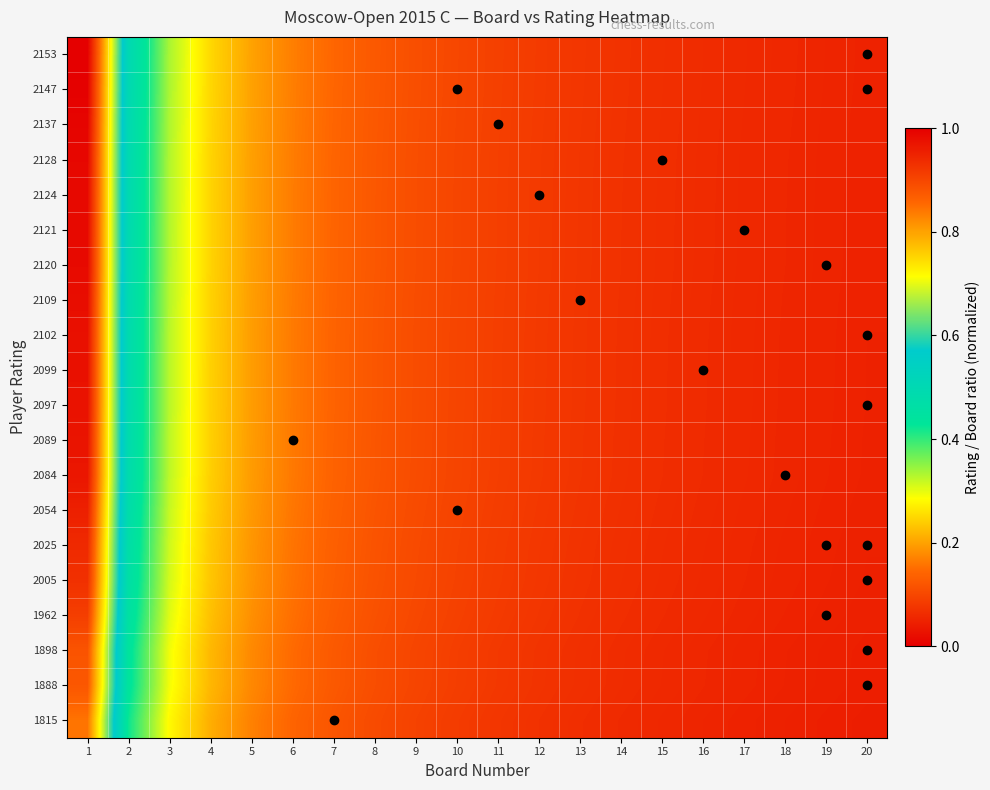

Reading left to right, extract all data points from this chart.

1815: 1=0.8	2=0.4	3=0.3	4=0.2	5=0.2	6=0.1	7=0.1	8=0.1	9=0.1	10=0.1	11=0.1	12=0.1	13=0.1	14=0.1	15=0.1	16=0.1	17=0.0	18=0.0	19=0.0	20=0.0
1888: 1=0.9	2=0.4	3=0.3	4=0.2	5=0.2	6=0.1	7=0.1	8=0.1	9=0.1	10=0.1	11=0.1	12=0.1	13=0.1	14=0.1	15=0.1	16=0.1	17=0.1	18=0.0	19=0.0	20=0.0
1898: 1=0.9	2=0.4	3=0.3	4=0.2	5=0.2	6=0.1	7=0.1	8=0.1	9=0.1	10=0.1	11=0.1	12=0.1	13=0.1	14=0.1	15=0.1	16=0.1	17=0.1	18=0.0	19=0.0	20=0.0
1962: 1=0.9	2=0.5	3=0.3	4=0.2	5=0.2	6=0.2	7=0.1	8=0.1	9=0.1	10=0.1	11=0.1	12=0.1	13=0.1	14=0.1	15=0.1	16=0.1	17=0.1	18=0.1	19=0.0	20=0.0
2005: 1=0.9	2=0.5	3=0.3	4=0.2	5=0.2	6=0.2	7=0.1	8=0.1	9=0.1	10=0.1	11=0.1	12=0.1	13=0.1	14=0.1	15=0.1	16=0.1	17=0.1	18=0.1	19=0.0	20=0.0
2025: 1=0.9	2=0.5	3=0.3	4=0.2	5=0.2	6=0.2	7=0.1	8=0.1	9=0.1	10=0.1	11=0.1	12=0.1	13=0.1	14=0.1	15=0.1	16=0.1	17=0.1	18=0.1	19=0.0	20=0.0
2054: 1=1.0	2=0.5	3=0.3	4=0.2	5=0.2	6=0.2	7=0.1	8=0.1	9=0.1	10=0.1	11=0.1	12=0.1	13=0.1	14=0.1	15=0.1	16=0.1	17=0.1	18=0.1	19=0.1	20=0.0
2084: 1=1.0	2=0.5	3=0.3	4=0.2	5=0.2	6=0.2	7=0.1	8=0.1	9=0.1	10=0.1	11=0.1	12=0.1	13=0.1	14=0.1	15=0.1	16=0.1	17=0.1	18=0.1	19=0.1	20=0.0
2089: 1=1.0	2=0.5	3=0.3	4=0.2	5=0.2	6=0.2	7=0.1	8=0.1	9=0.1	10=0.1	11=0.1	12=0.1	13=0.1	14=0.1	15=0.1	16=0.1	17=0.1	18=0.1	19=0.1	20=0.0
2097: 1=1.0	2=0.5	3=0.3	4=0.2	5=0.2	6=0.2	7=0.1	8=0.1	9=0.1	10=0.1	11=0.1	12=0.1	13=0.1	14=0.1	15=0.1	16=0.1	17=0.1	18=0.1	19=0.1	20=0.0
2099: 1=1.0	2=0.5	3=0.3	4=0.2	5=0.2	6=0.2	7=0.1	8=0.1	9=0.1	10=0.1	11=0.1	12=0.1	13=0.1	14=0.1	15=0.1	16=0.1	17=0.1	18=0.1	19=0.1	20=0.0
2102: 1=1.0	2=0.5	3=0.3	4=0.2	5=0.2	6=0.2	7=0.1	8=0.1	9=0.1	10=0.1	11=0.1	12=0.1	13=0.1	14=0.1	15=0.1	16=0.1	17=0.1	18=0.1	19=0.1	20=0.0
2109: 1=1.0	2=0.5	3=0.3	4=0.2	5=0.2	6=0.2	7=0.1	8=0.1	9=0.1	10=0.1	11=0.1	12=0.1	13=0.1	14=0.1	15=0.1	16=0.1	17=0.1	18=0.1	19=0.1	20=0.0
2120: 1=1.0	2=0.5	3=0.3	4=0.2	5=0.2	6=0.2	7=0.1	8=0.1	9=0.1	10=0.1	11=0.1	12=0.1	13=0.1	14=0.1	15=0.1	16=0.1	17=0.1	18=0.1	19=0.1	20=0.0
2121: 1=1.0	2=0.5	3=0.3	4=0.2	5=0.2	6=0.2	7=0.1	8=0.1	9=0.1	10=0.1	11=0.1	12=0.1	13=0.1	14=0.1	15=0.1	16=0.1	17=0.1	18=0.1	19=0.1	20=0.0
2124: 1=1.0	2=0.5	3=0.3	4=0.2	5=0.2	6=0.2	7=0.1	8=0.1	9=0.1	10=0.1	11=0.1	12=0.1	13=0.1	14=0.1	15=0.1	16=0.1	17=0.1	18=0.1	19=0.1	20=0.0
2128: 1=1.0	2=0.5	3=0.3	4=0.2	5=0.2	6=0.2	7=0.1	8=0.1	9=0.1	10=0.1	11=0.1	12=0.1	13=0.1	14=0.1	15=0.1	16=0.1	17=0.1	18=0.1	19=0.1	20=0.0
2137: 1=1.0	2=0.5	3=0.3	4=0.2	5=0.2	6=0.2	7=0.1	8=0.1	9=0.1	10=0.1	11=0.1	12=0.1	13=0.1	14=0.1	15=0.1	16=0.1	17=0.1	18=0.1	19=0.1	20=0.0
2147: 1=1.0	2=0.5	3=0.3	4=0.2	5=0.2	6=0.2	7=0.1	8=0.1	9=0.1	10=0.1	11=0.1	12=0.1	13=0.1	14=0.1	15=0.1	16=0.1	17=0.1	18=0.1	19=0.1	20=0.0
2153: 1=1.0	2=0.5	3=0.3	4=0.2	5=0.2	6=0.2	7=0.1	8=0.1	9=0.1	10=0.1	11=0.1	12=0.1	13=0.1	14=0.1	15=0.1	16=0.1	17=0.1	18=0.1	19=0.1	20=0.1